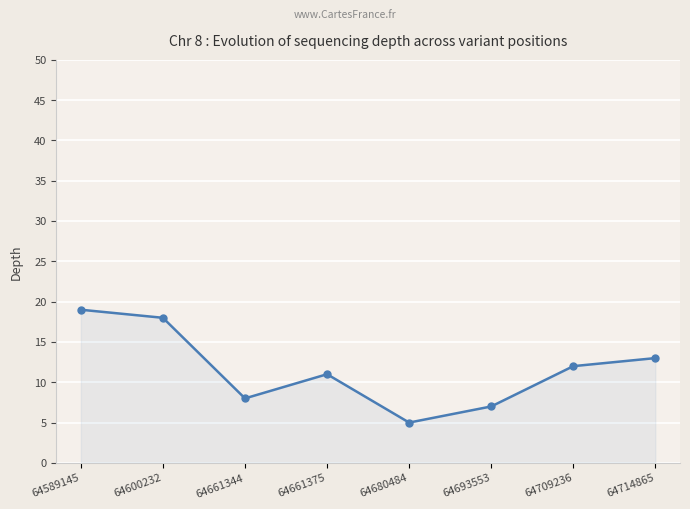

Rank the categories by value from lowest to highest.

64680484, 64693553, 64661344, 64661375, 64709236, 64714865, 64600232, 64589145